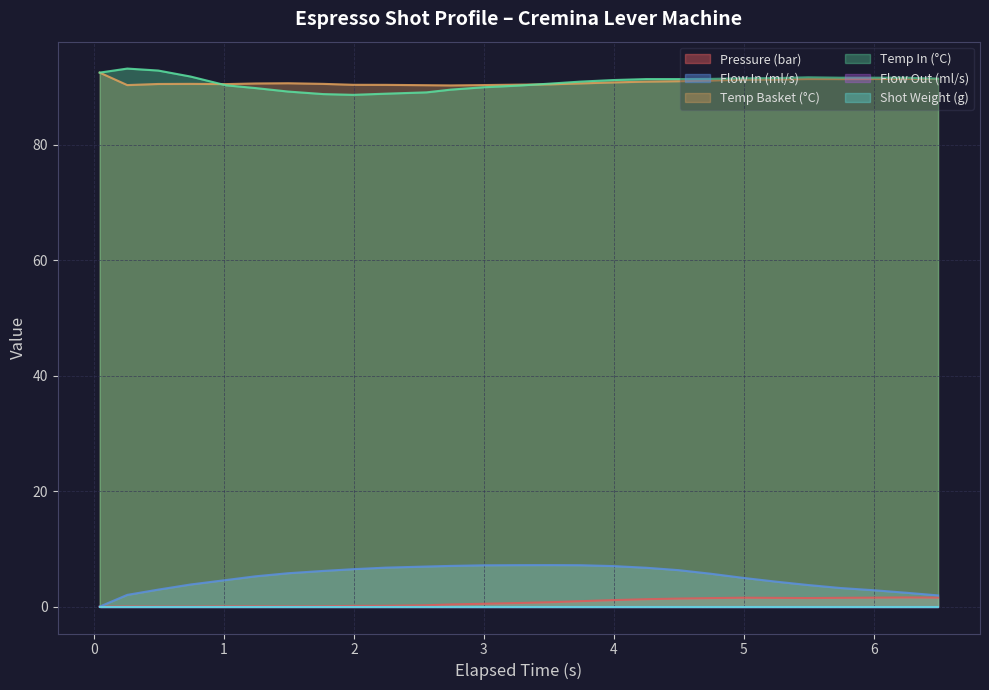

What is the sum of all pressure values?

19.9